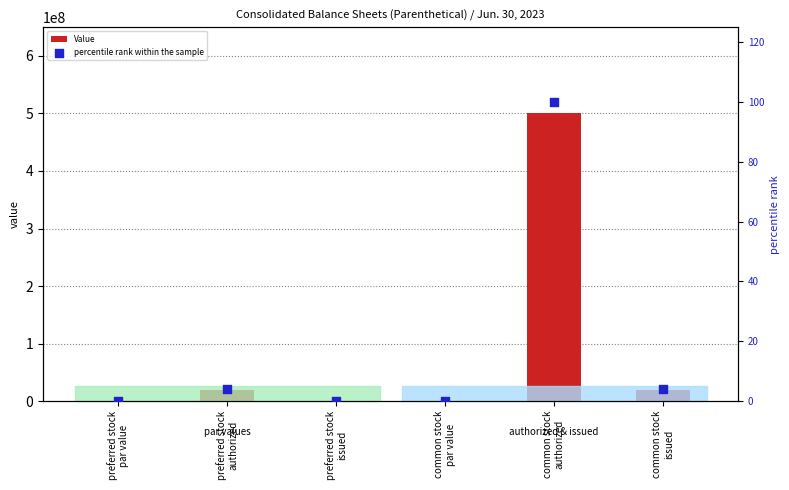

What are all the series names shown in the legend?

Value, percentile rank within the sample